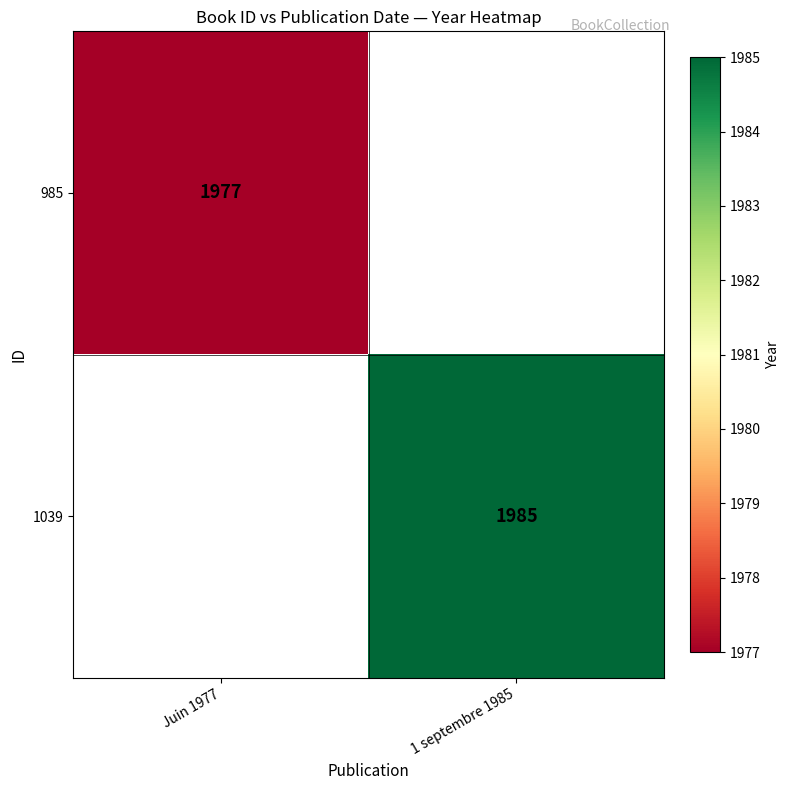

The 1039 series shows 3198 at 1 septembre 1985. True or false?

False